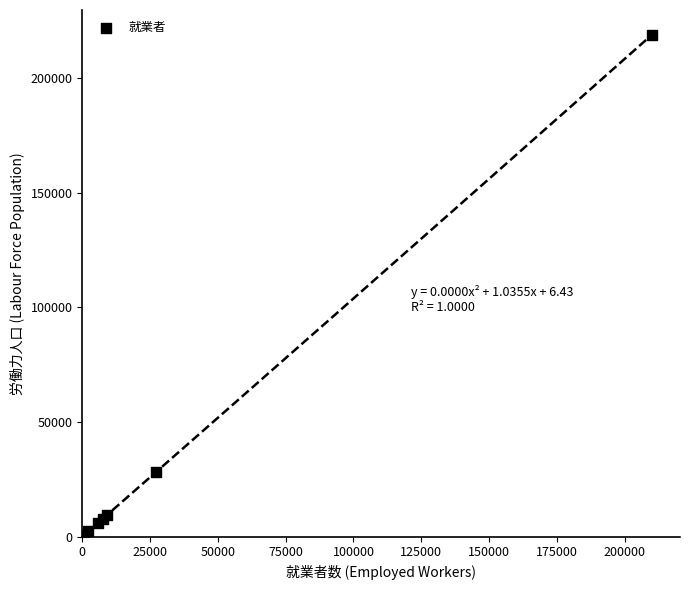

What Y value in the scatter plot is closest to 109402?

28081